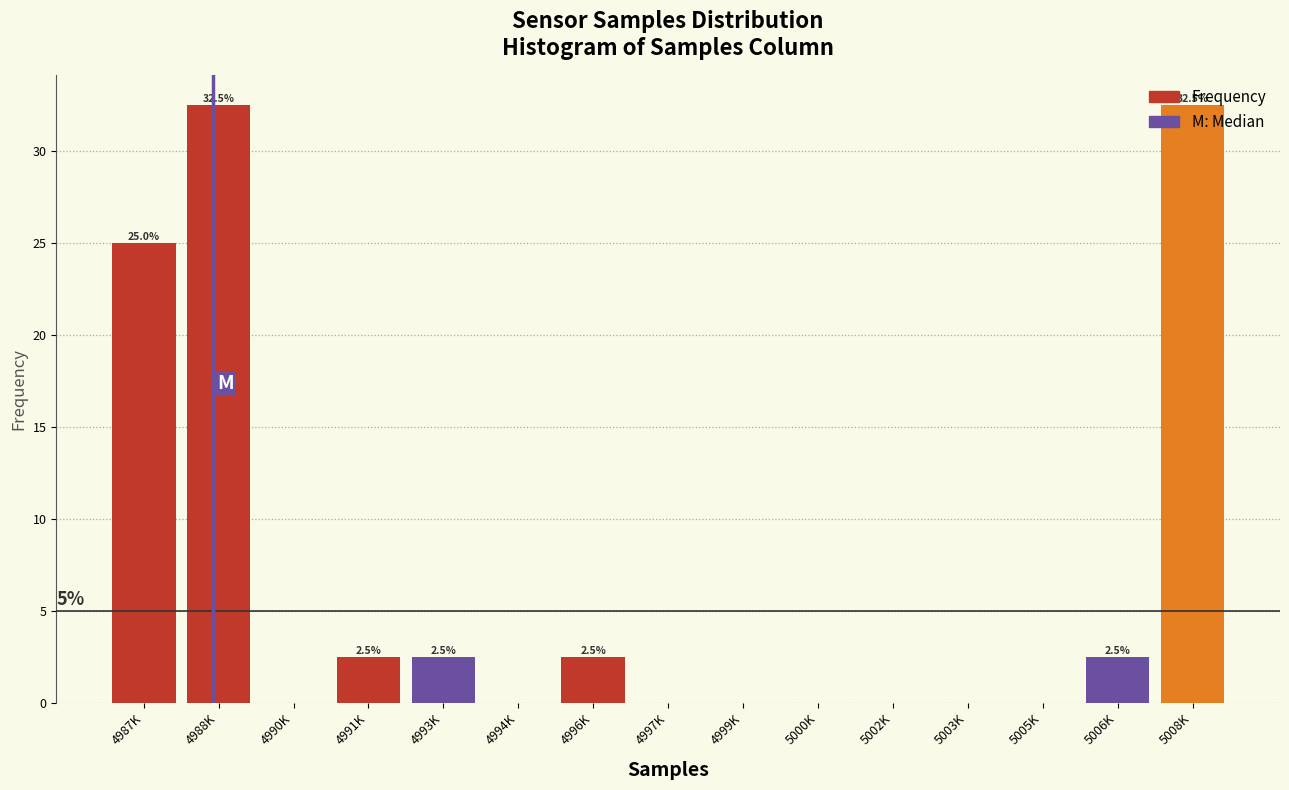

What is the maximum value shown in the chart?

32.5